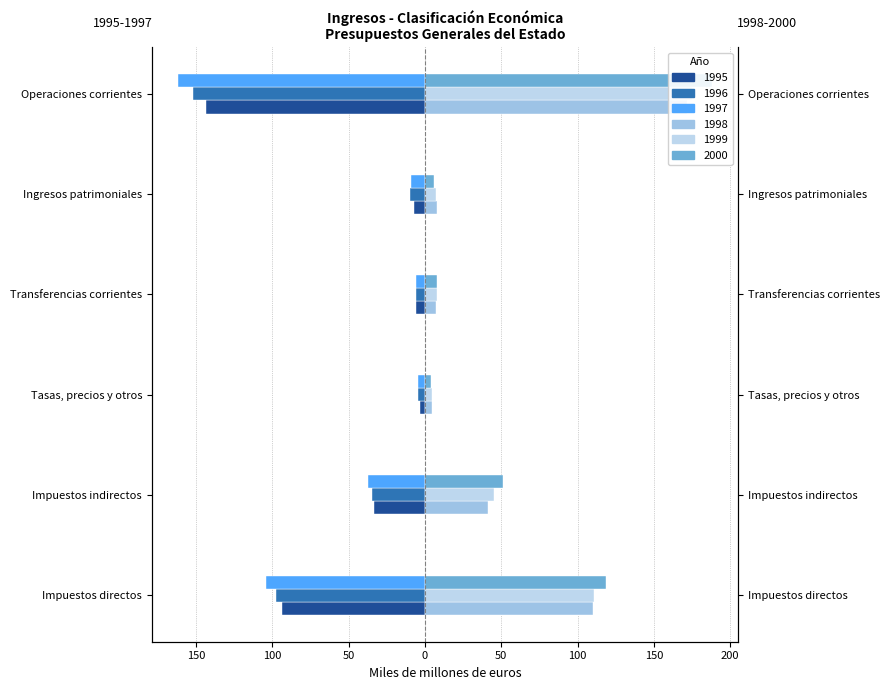

How many categories are shown in the chart?

6